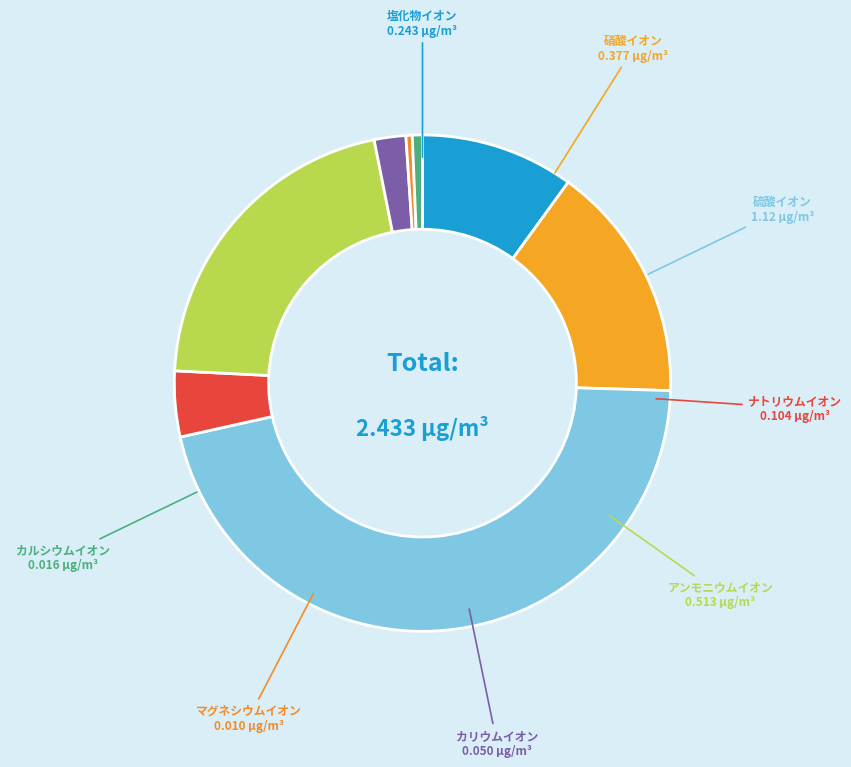

What is the largest slice in the pie chart?

硫酸イオン